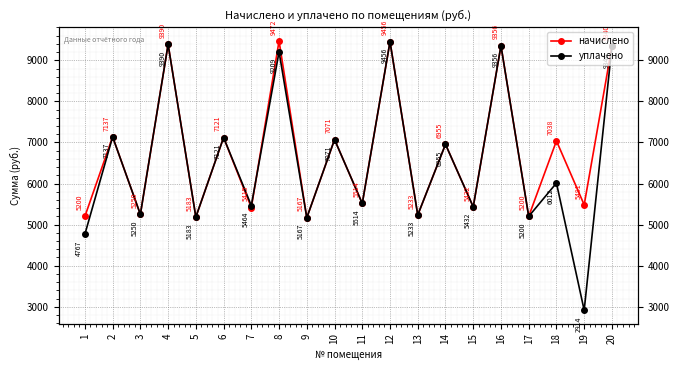

What is the difference between the maximum and minimum values in the начислено series?

4305.6